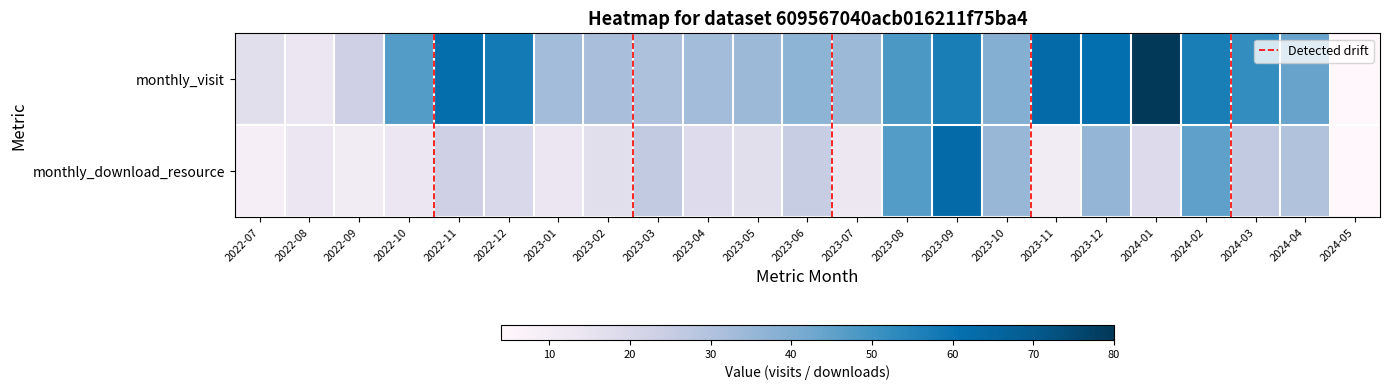

Reading left to right, what are all the values shown in this chart?

monthly_visit: 2022-07=17	2022-08=14	2022-09=23	2022-10=47	2022-11=62	2022-12=58	2023-01=33	2023-02=32	2023-03=31	2023-04=33	2023-05=34	2023-06=37	2023-07=34	2023-08=48	2023-09=57	2023-10=39	2023-11=63	2023-12=61	2024-01=80	2024-02=57	2024-03=52	2024-04=44	2024-05=4
monthly_download_resource: 2022-07=9	2022-08=14	2022-09=11	2022-10=14	2022-11=23	2022-12=20	2023-01=14	2023-02=17	2023-03=26	2023-04=18	2023-05=17	2023-06=25	2023-07=13	2023-08=47	2023-09=63	2023-10=35	2023-11=11	2023-12=36	2024-01=19	2024-02=45	2024-03=26	2024-04=30	2024-05=4